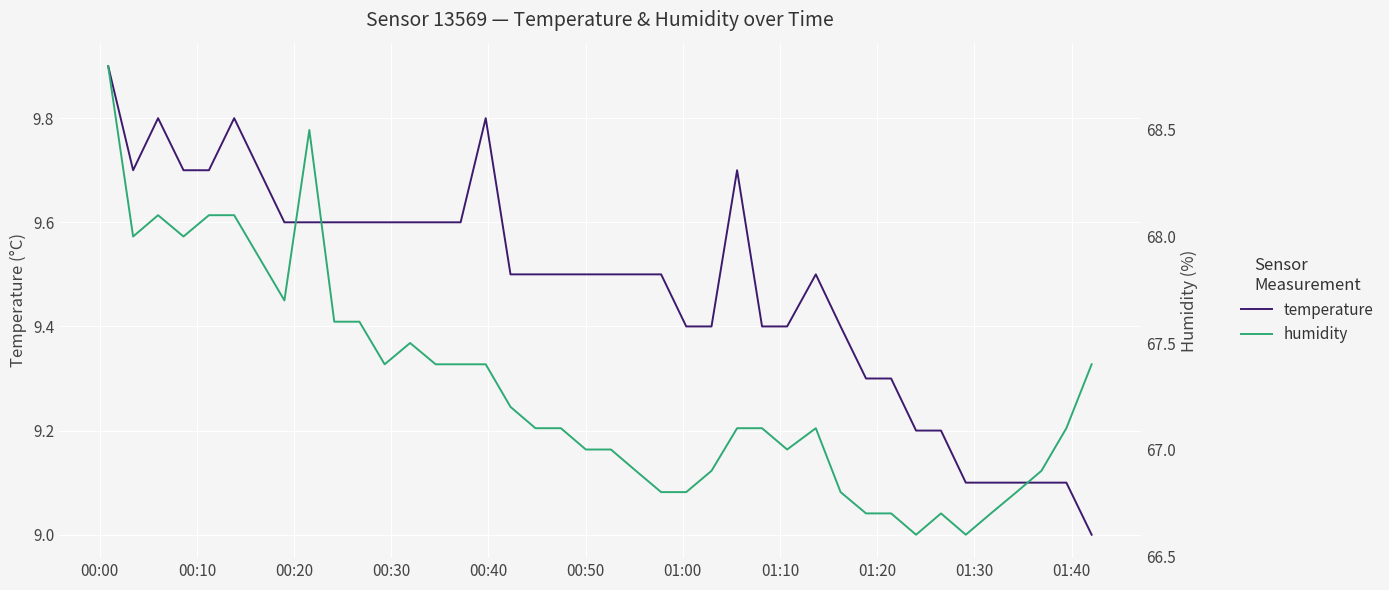

True or false: humidity and temperature cross at least once.

False